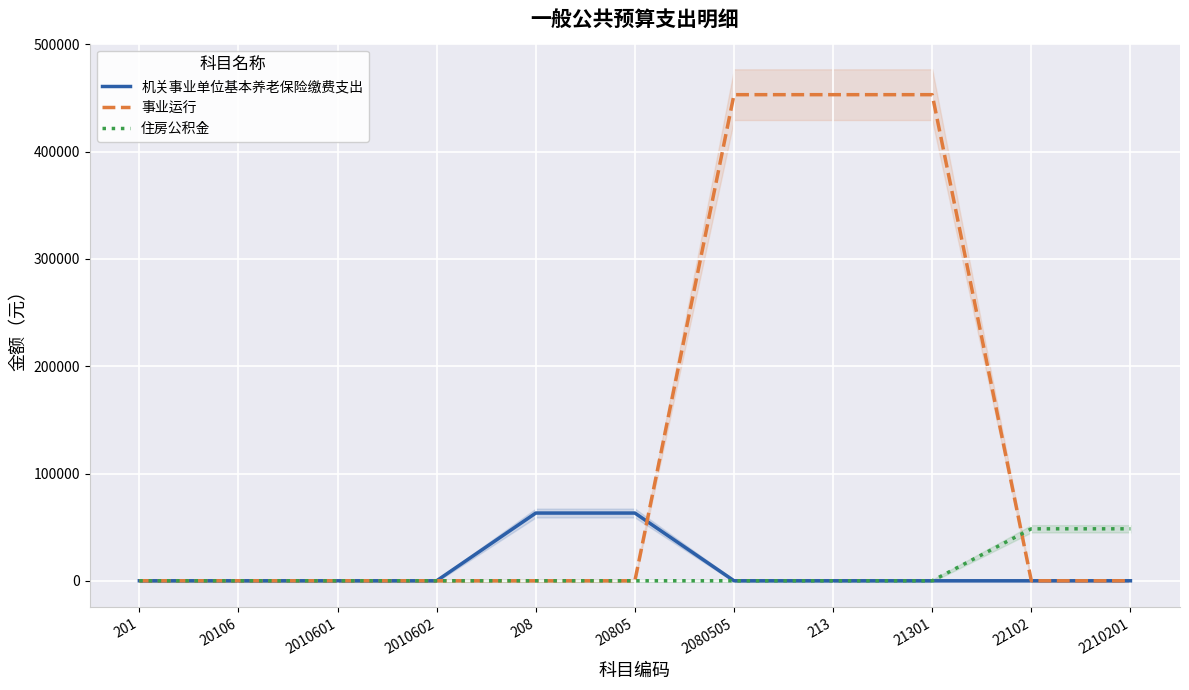

List the labels in order of 事业运行 value, smallest first.

201, 20106, 2010601, 2010602, 208, 20805, 22102, 2210201, 2080505, 213, 21301